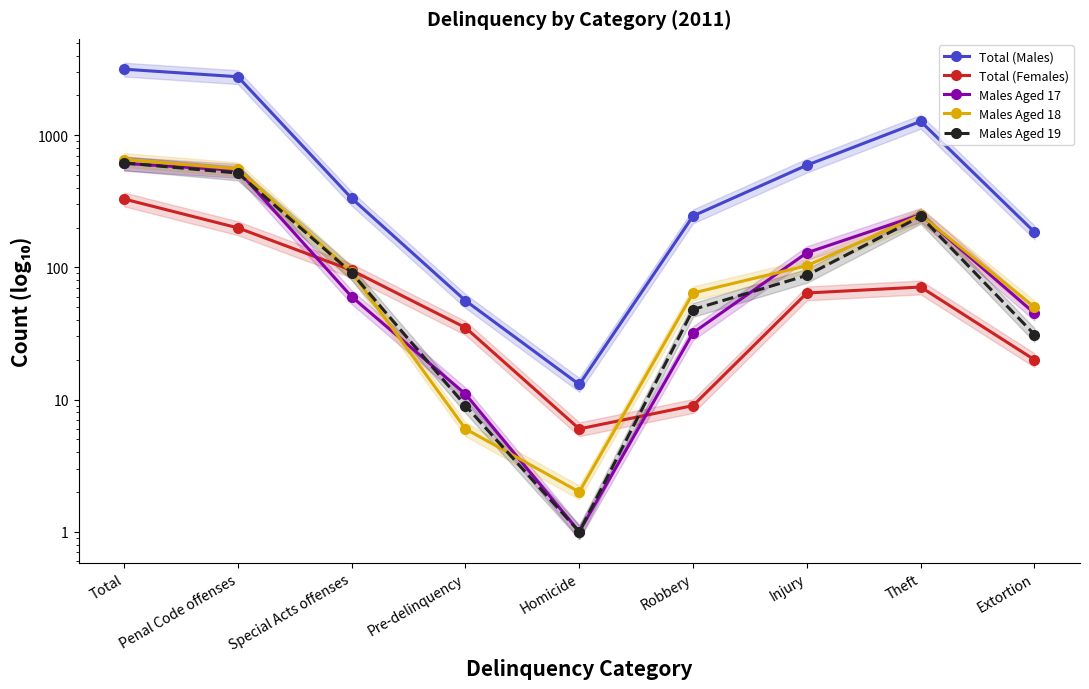

Between Total and Theft, which is larger?

Total